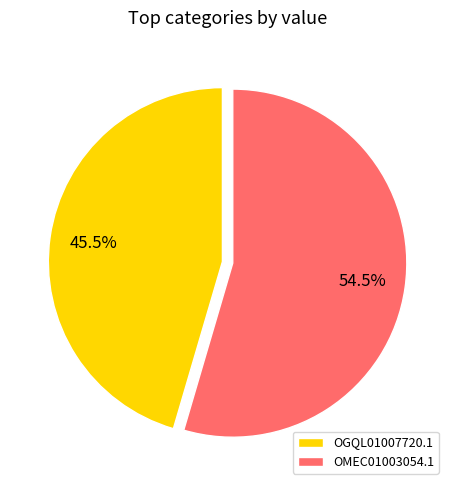

Approximately how many times larger is the value at OGQL01007720.1 compared to OMEC01003054.1?

0.8